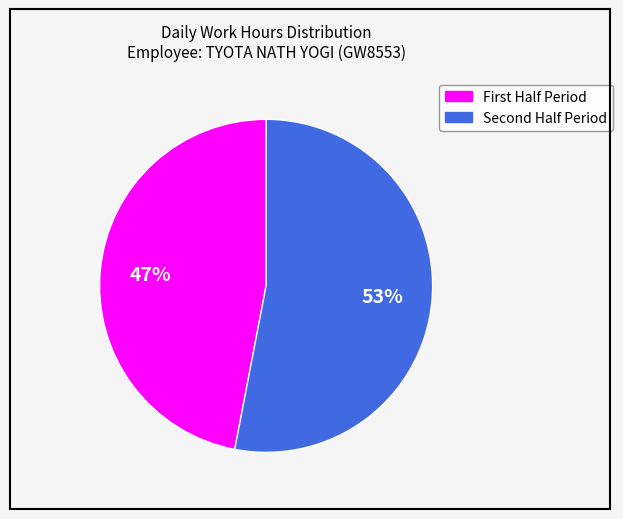

To the nearest percent, what is the average slice percentage?

50%